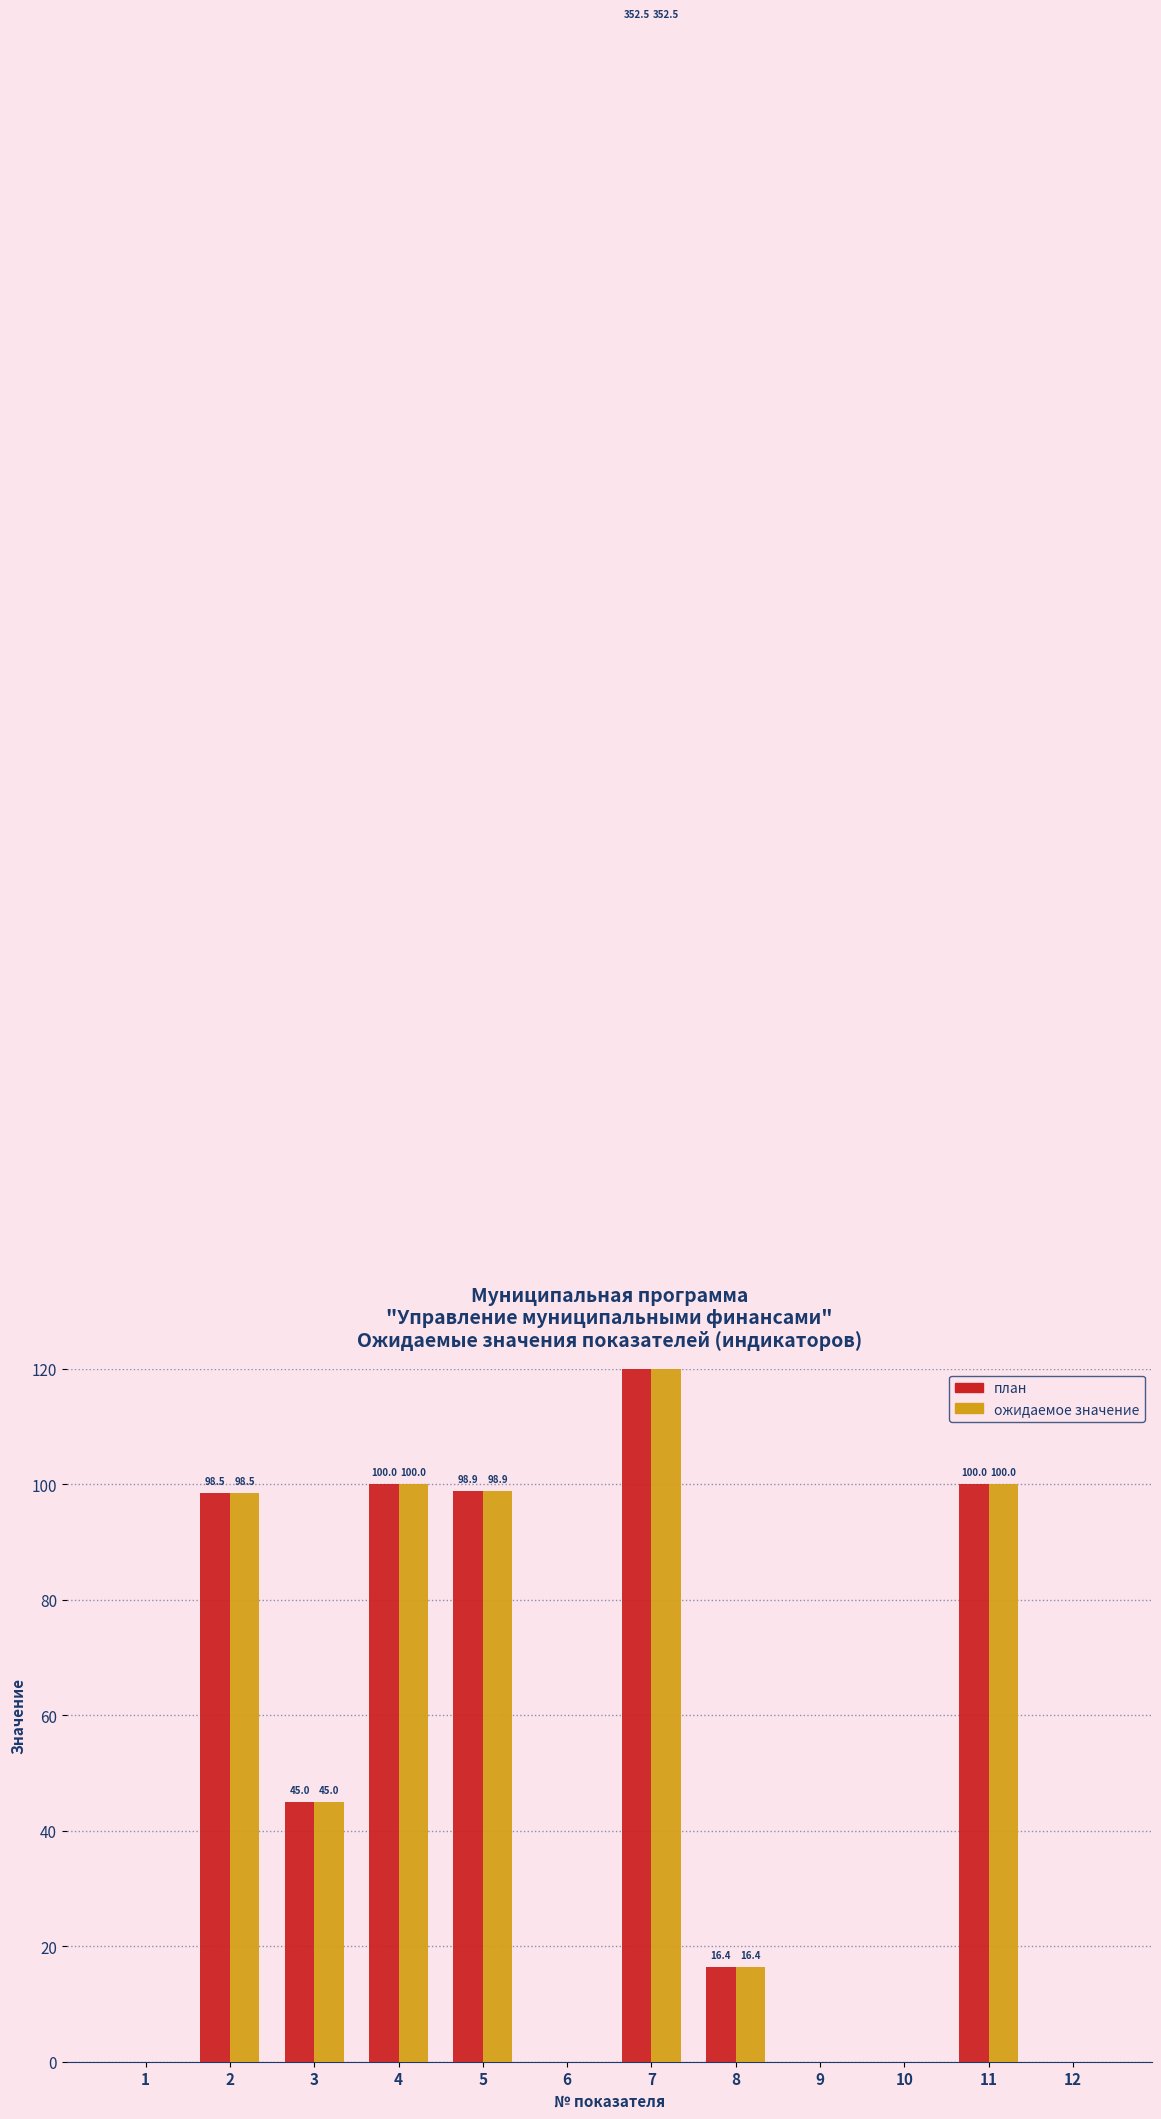

What is the average value of the план series?

67.6